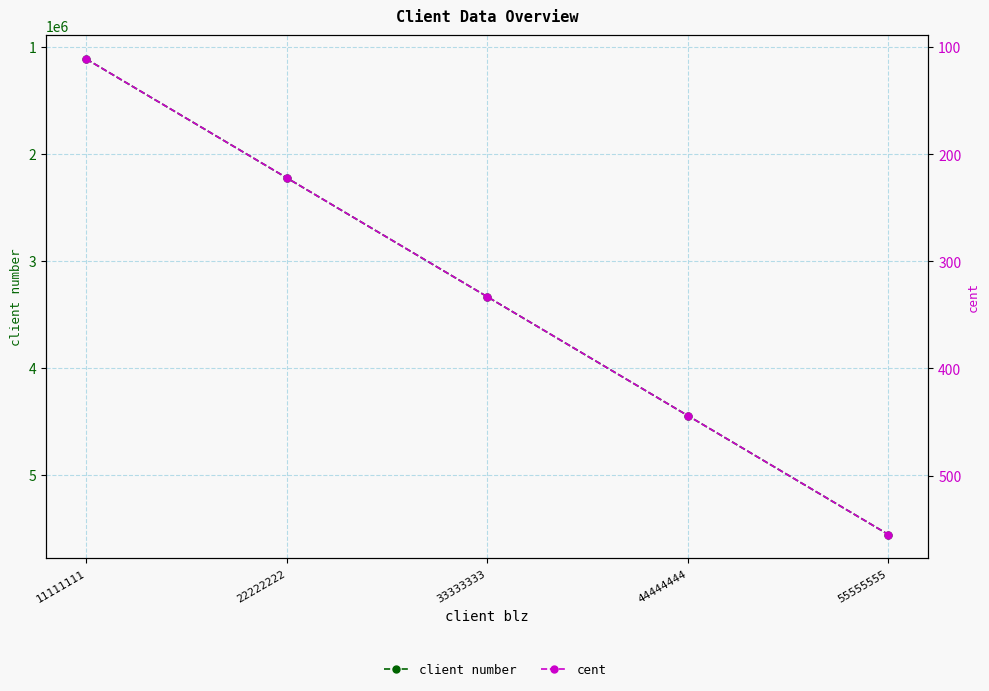

What is the value of the cent point at the 2nd from the left?

222